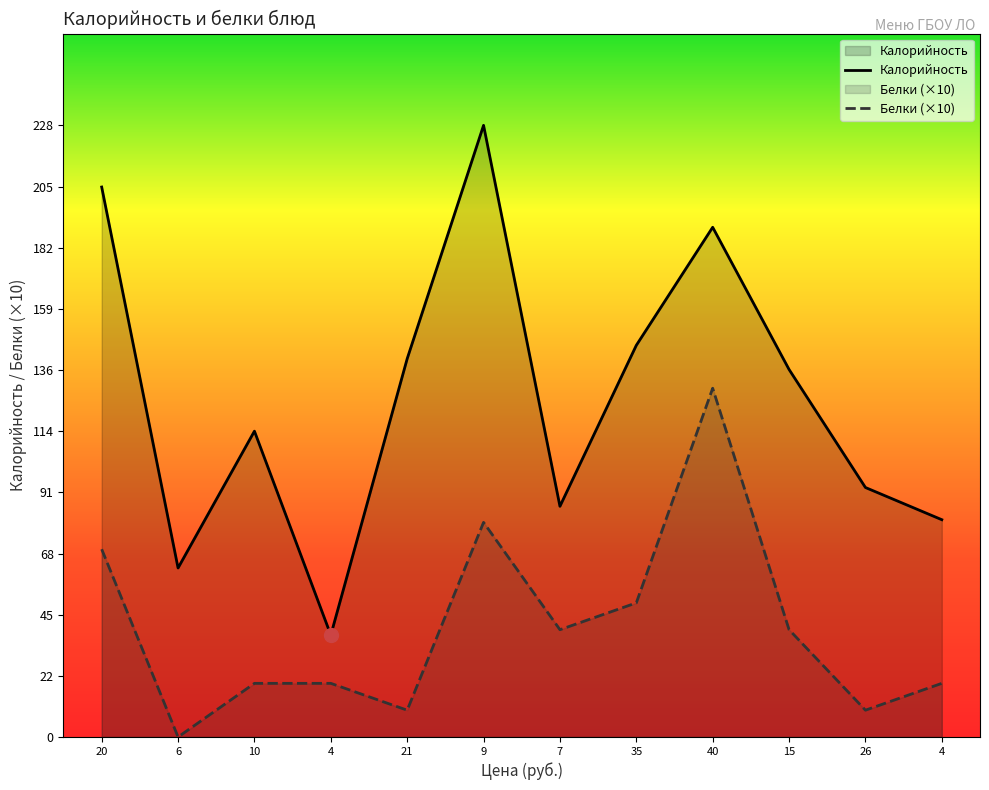

At which category does Калорийность reach its first local peak?

10